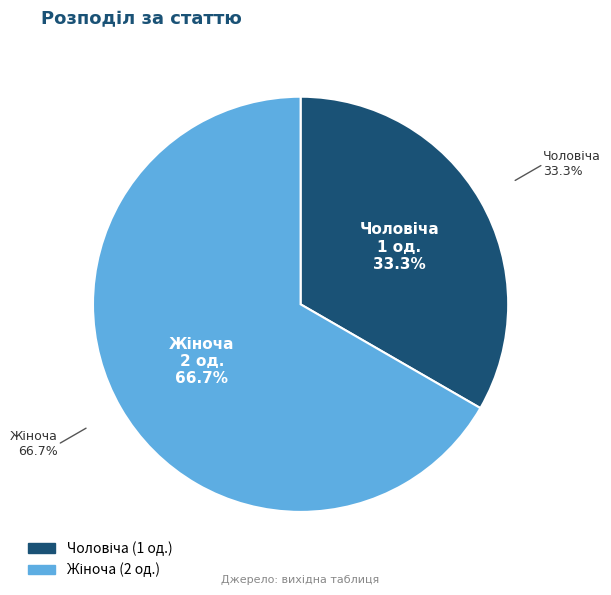

Does any single category account for the majority?

Yes